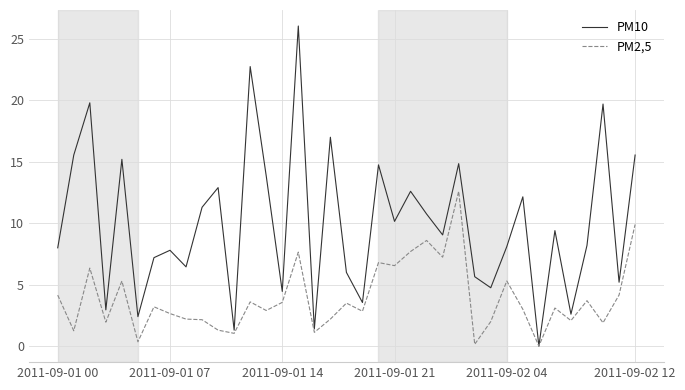

List the series in order of their overall mean, lowest first.

PM2,5, PM10